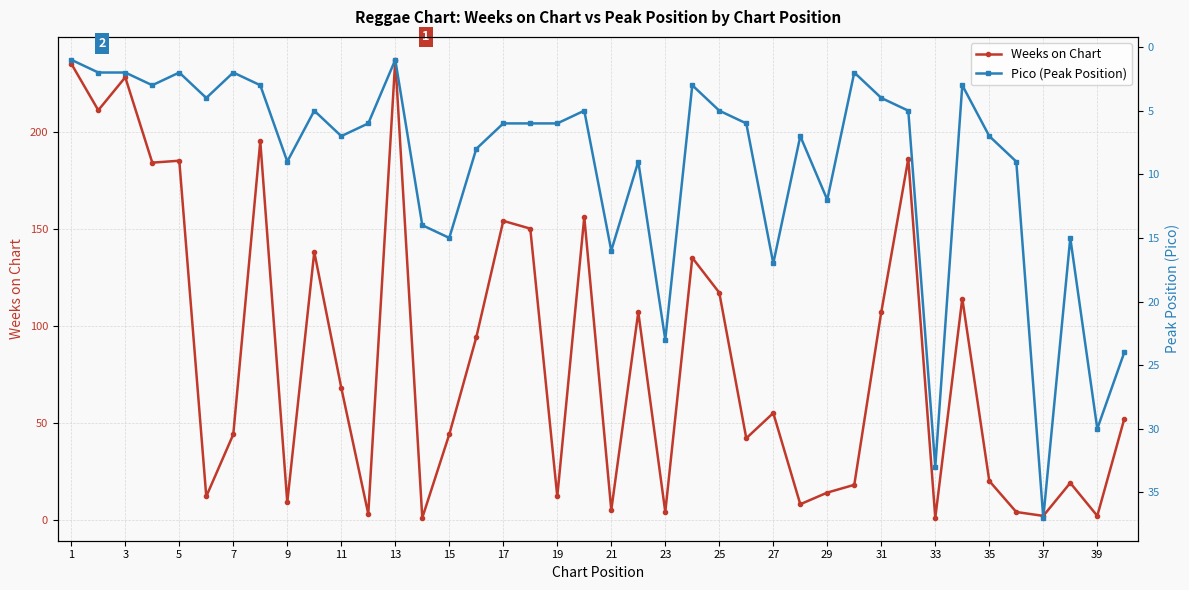

The Weeks on Chart series shows 107 at 31. True or false?

True